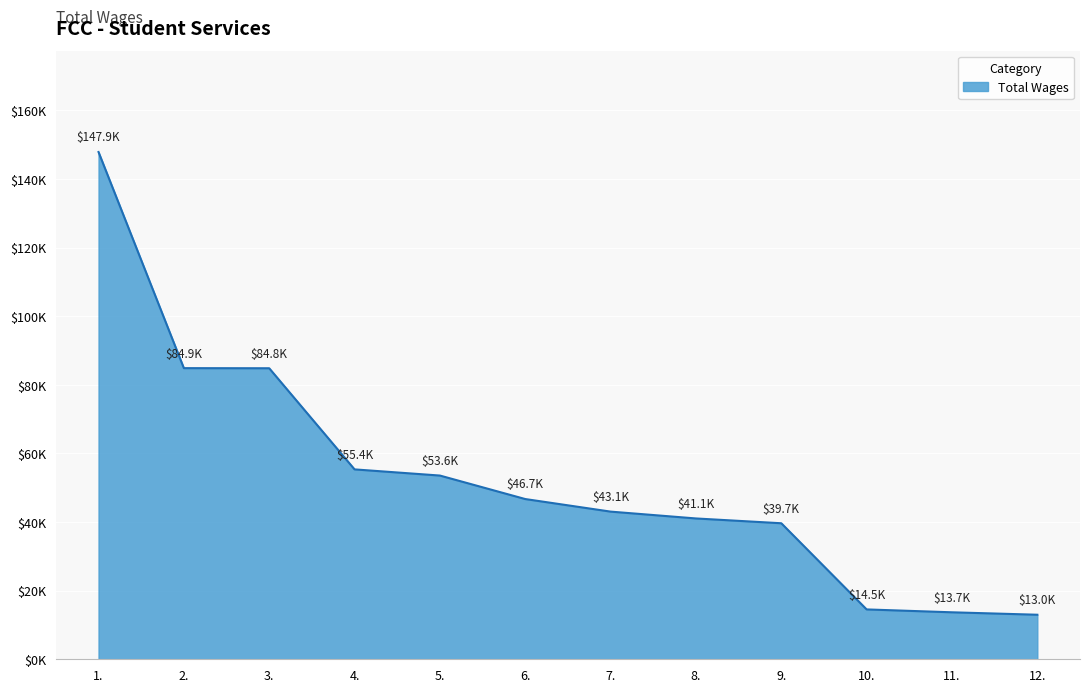

What is the value of the 6th point from the left?

46716